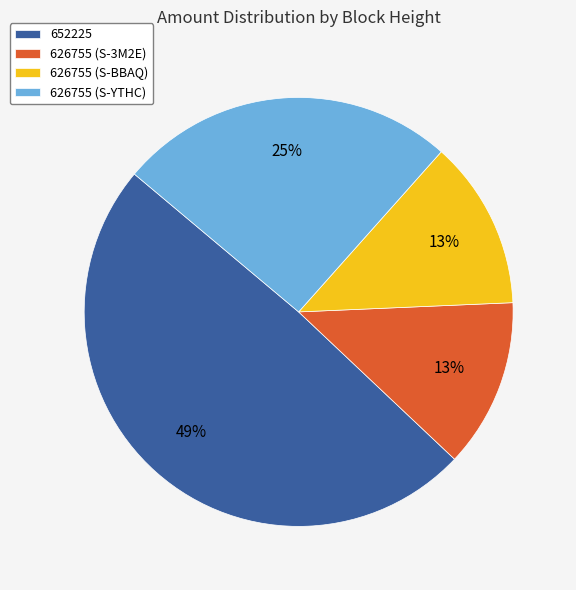

How many segments does this pie chart have?

4